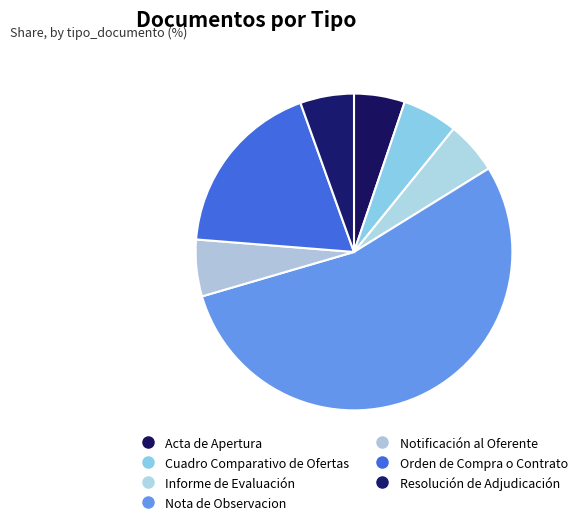

Rank the categories by value from highest to lowest.

Nota de Observacion, Orden de Compra o Contrato, Notificación al Oferente, Cuadro Comparativo de Ofertas, Resolución de Adjudicación, Informe de Evaluación, Acta de Apertura